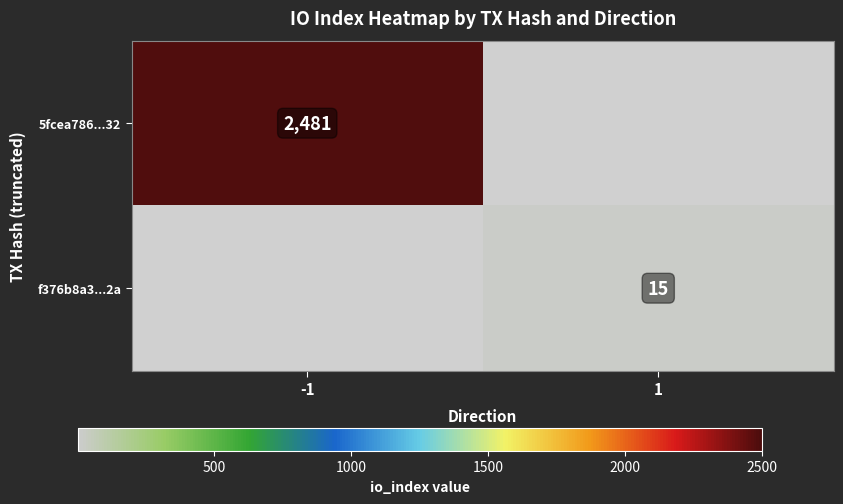

The value of f376b8a3...2a at 1 is 27. True or false?

False